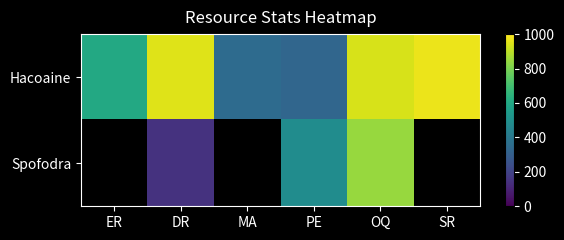

Where does the Spofodra series first go above 486?

OQ